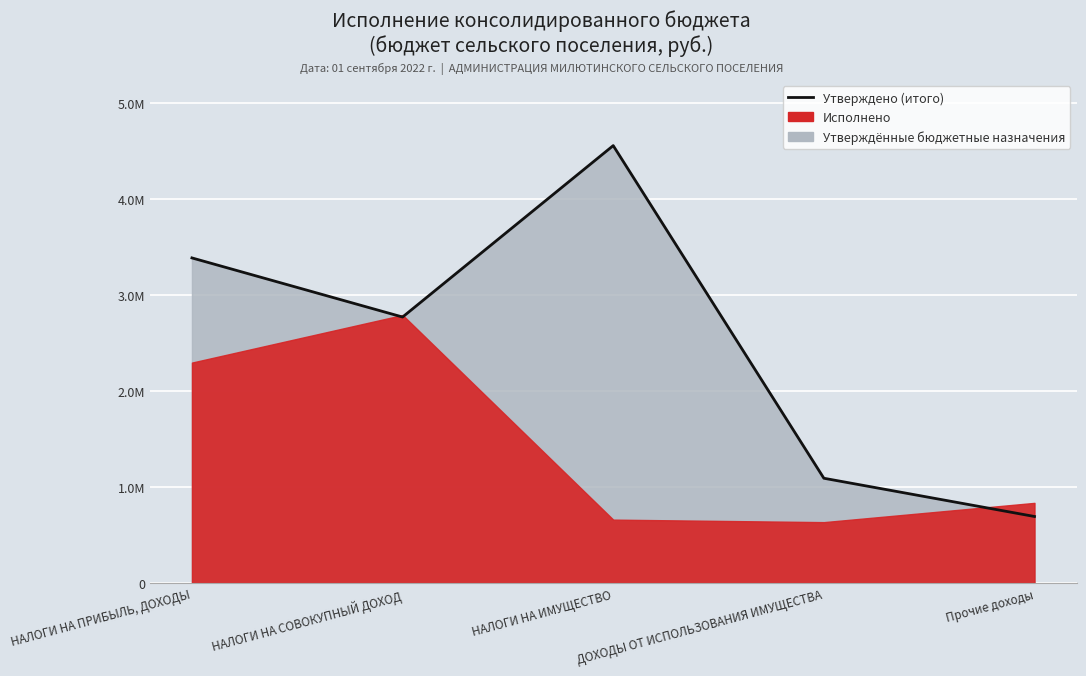

What is the label of the 5th point from the right?

НАЛОГИ НА ПРИБЫЛЬ, ДОХОДЫ